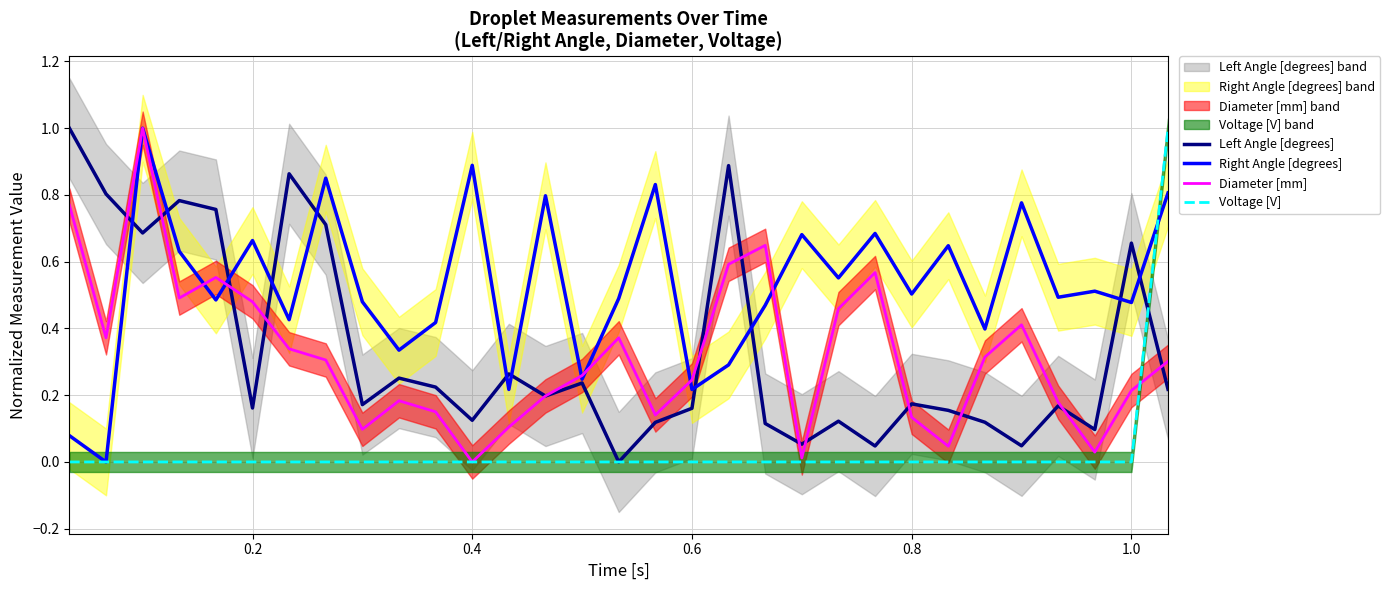

How many values in Left Angle [degrees] are above zero?

31